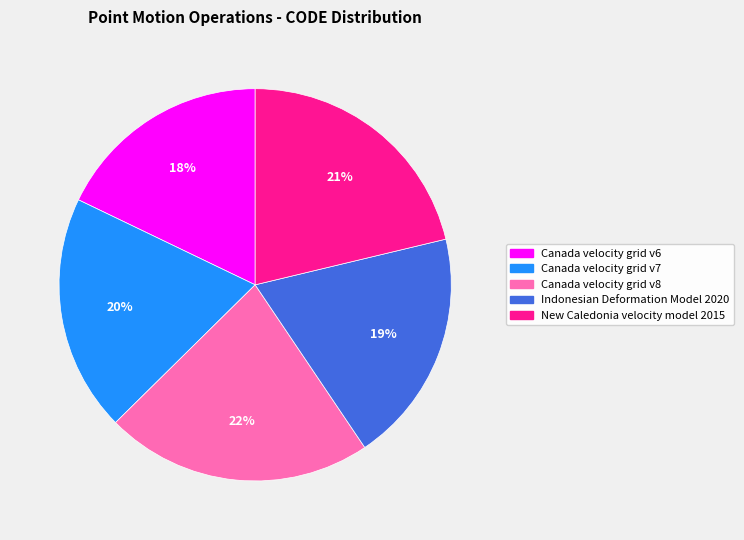

Is it true that Indonesian Deformation Model 2020 is 30% of the pie?

False